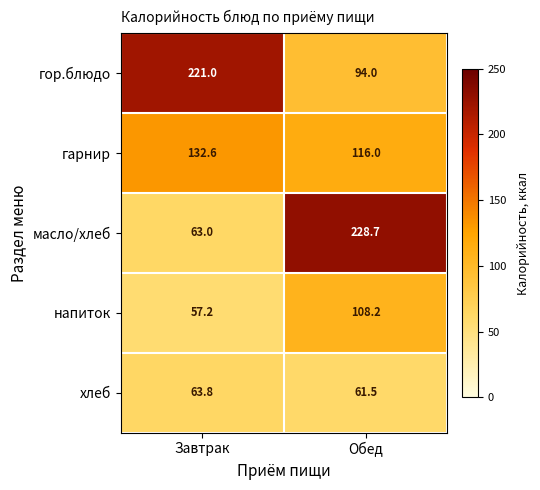

At how many categories does at least one series exceed 208?

2